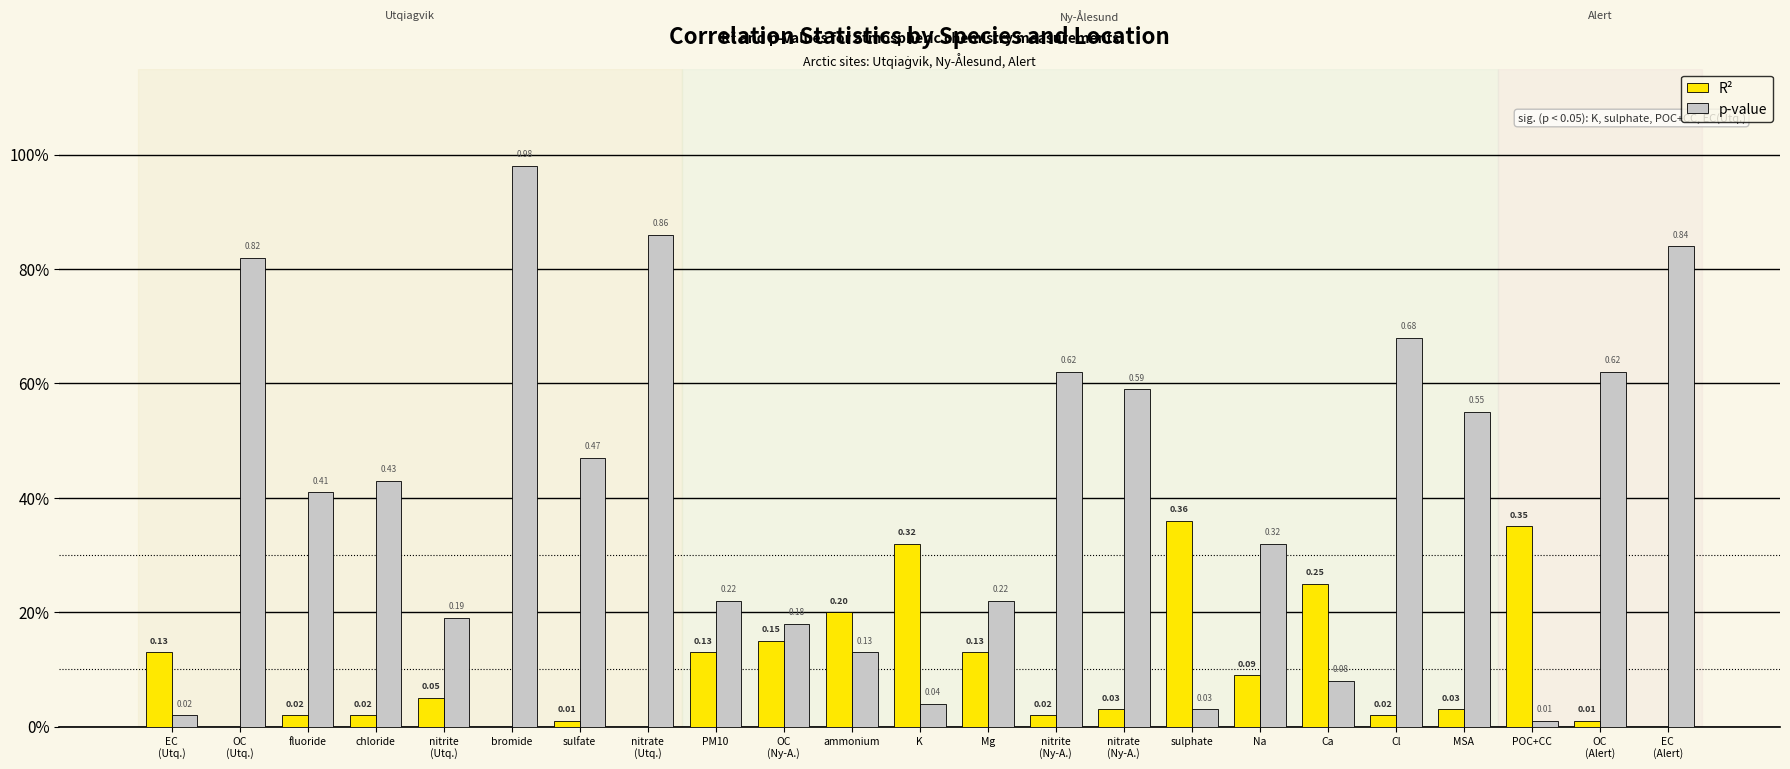

What are all the series names shown in the legend?

R², p-value